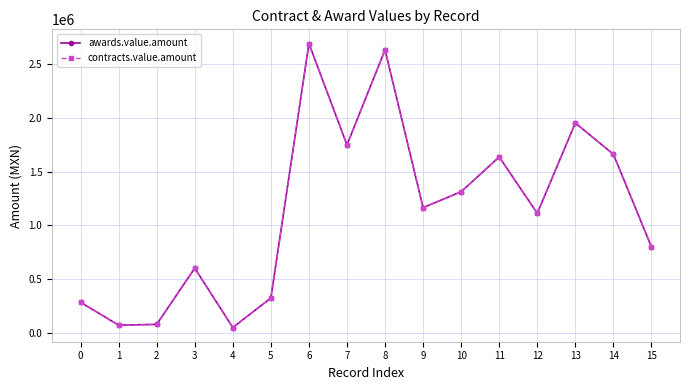

What is the highest value of the contracts.value.amount series?

2693469.2